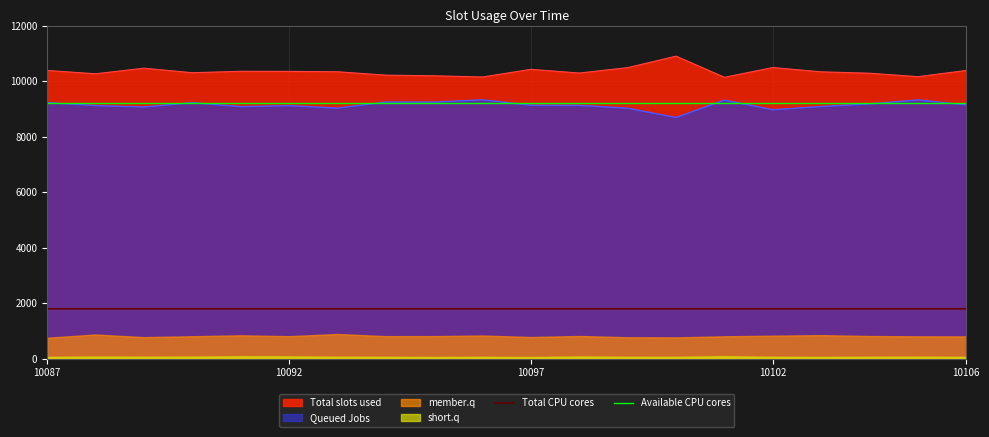

True or false: Queued Jobs and Total CPU cores intersect in this chart.

False